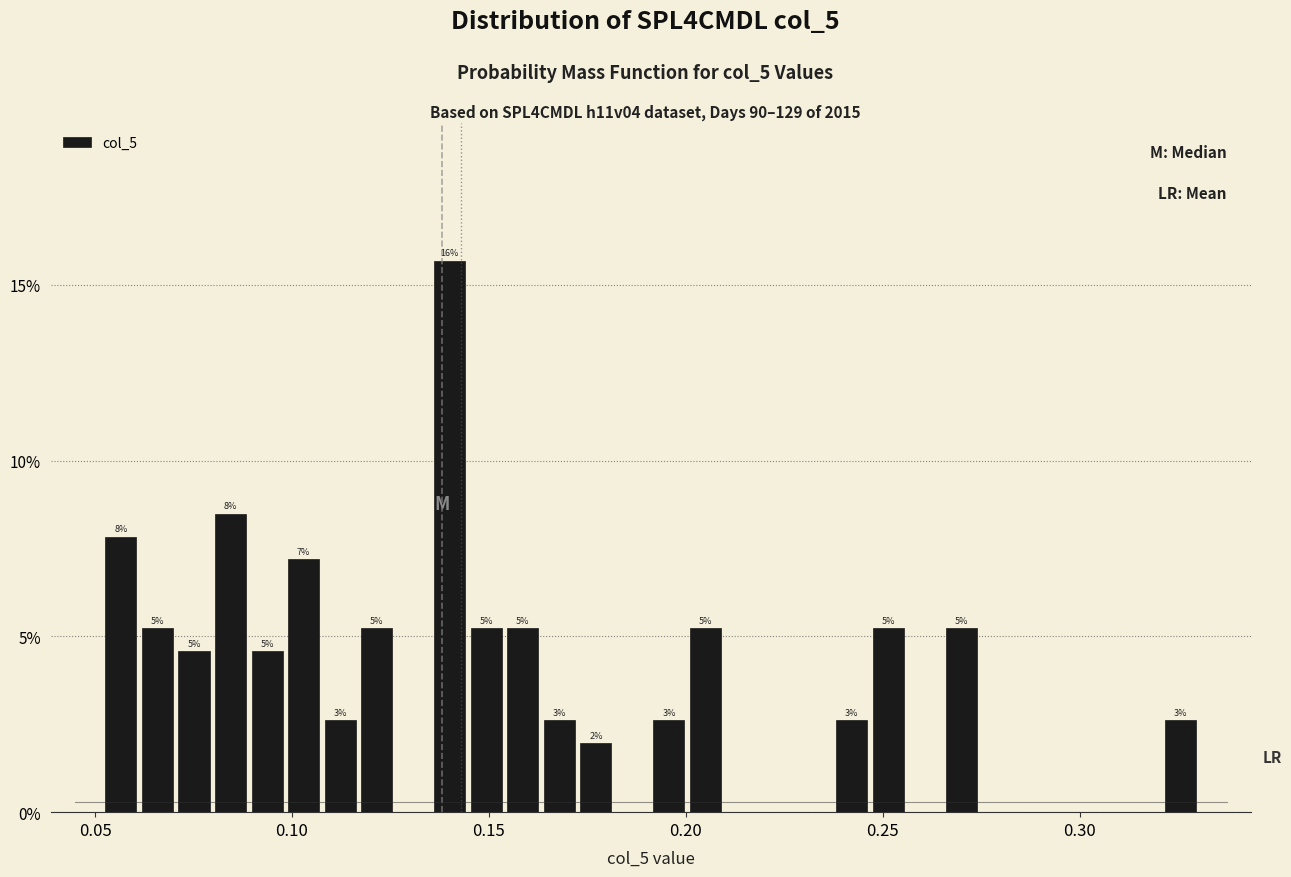

Around what value on the x-axis is the tallest bar? Give the approximate position of its centre, as read against the axis.

0.140